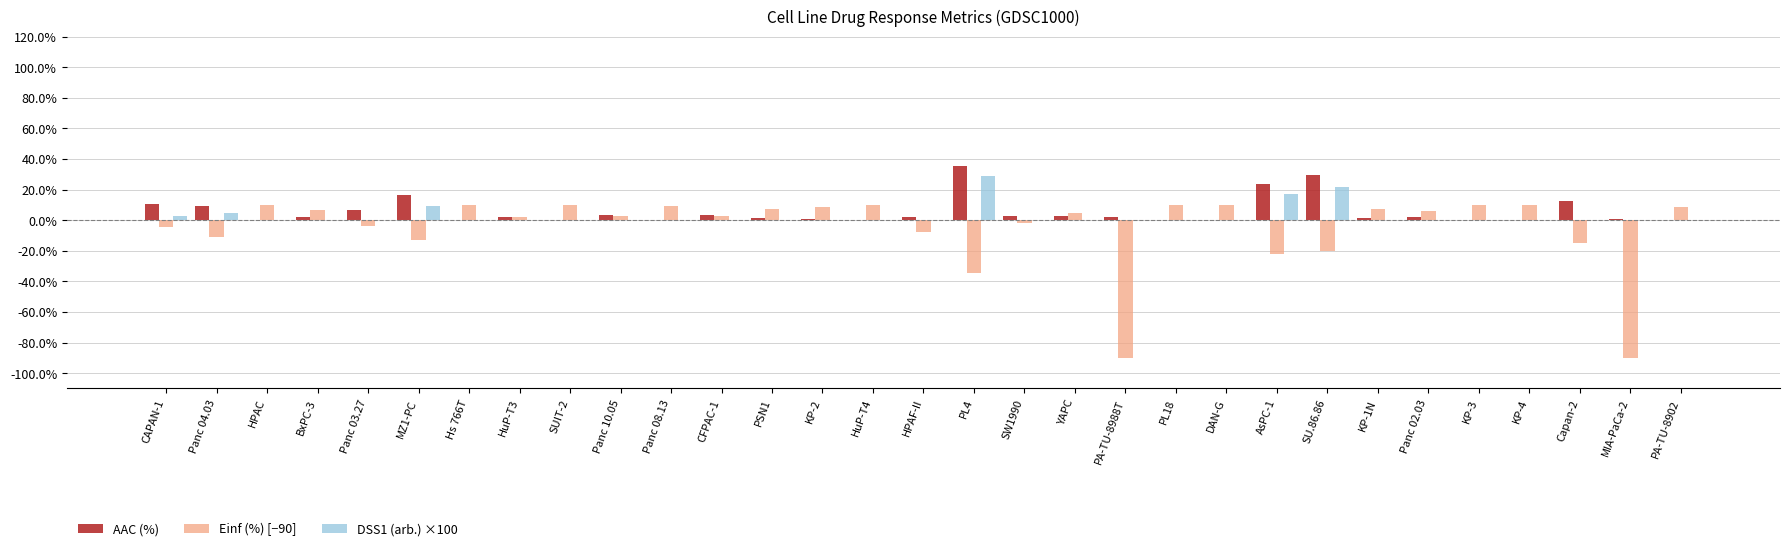

What is the sum of the Einf (%) [−90] values at SUIT-2 and KP-1N?

16.8